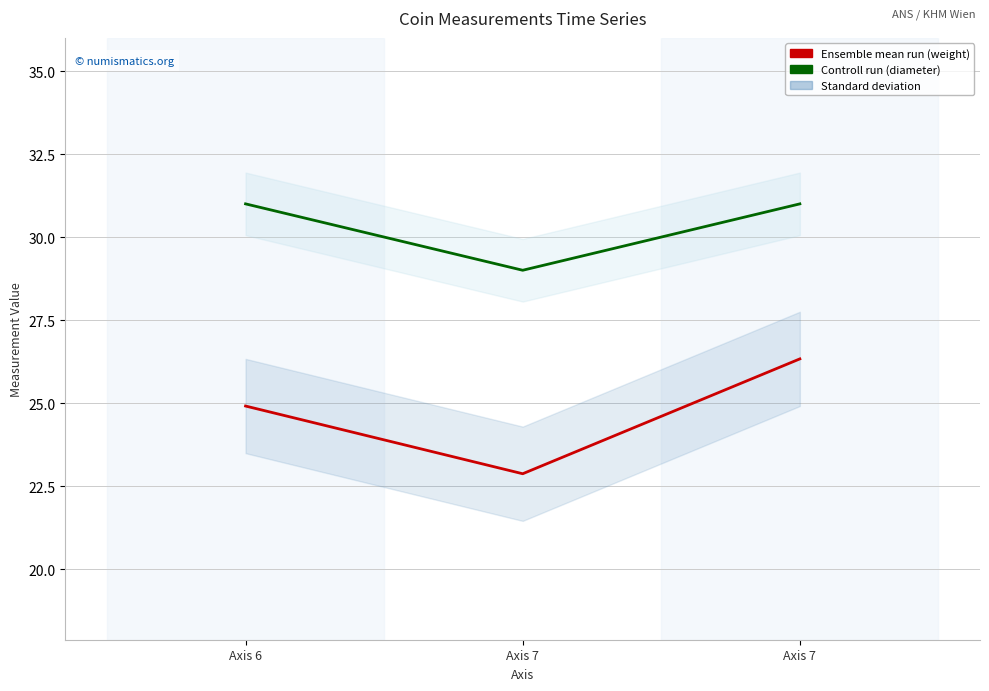

Between Axis 6 and Axis 7, which is larger?

Axis 7